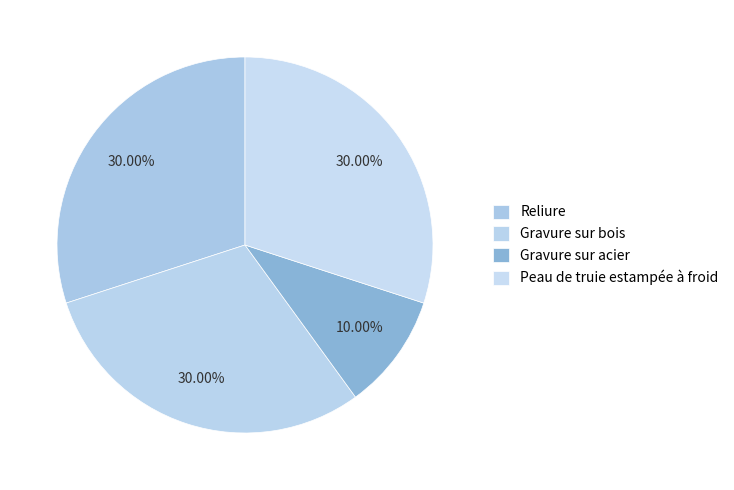

Which slice is the smallest?

Gravure sur acier